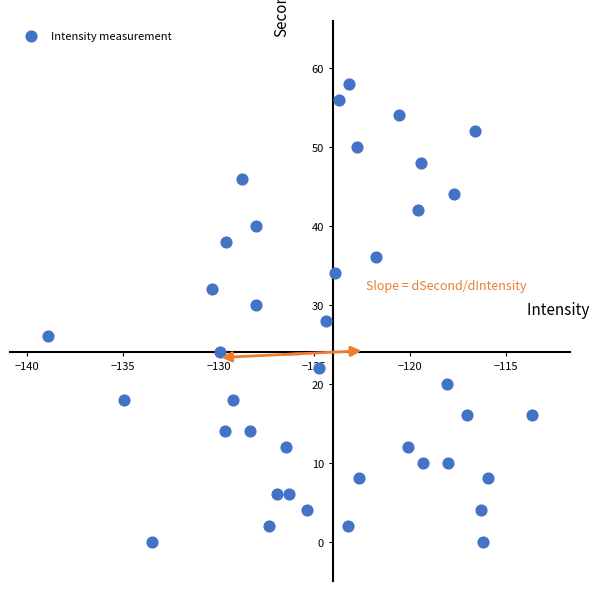

What is the range of Y values (max minus min)?

58